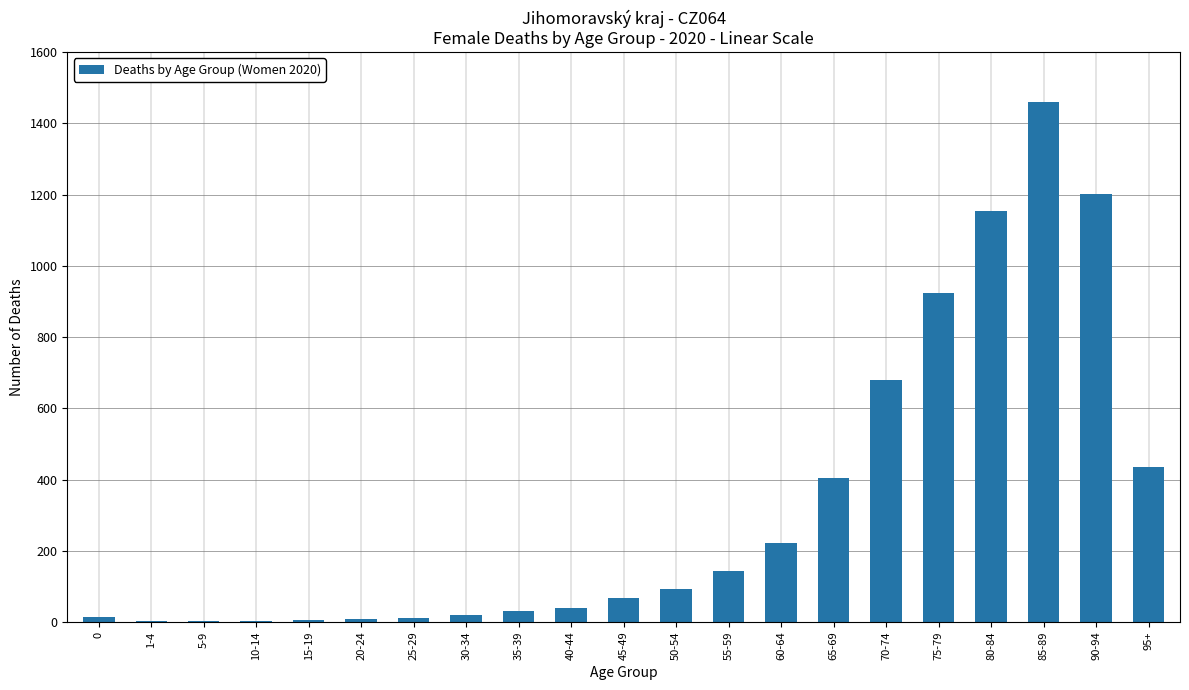

Between 35-39 and 0, which is larger?

35-39